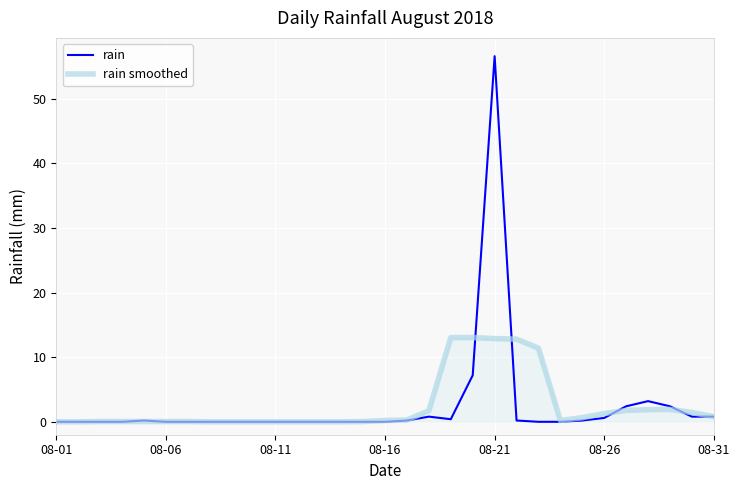

Which series has the largest range (max minus min)?

rain